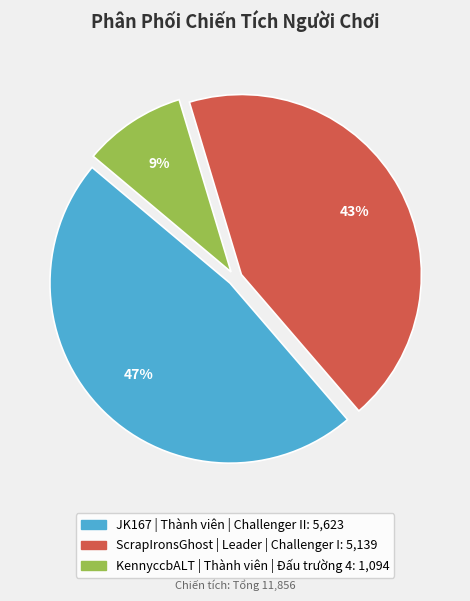

Is there a majority slice in this chart?

No